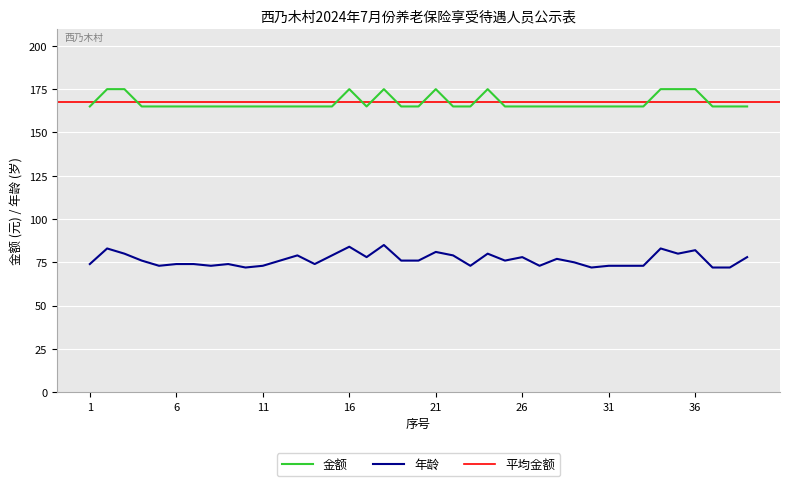

At which label does 金额 reach its peak?

2